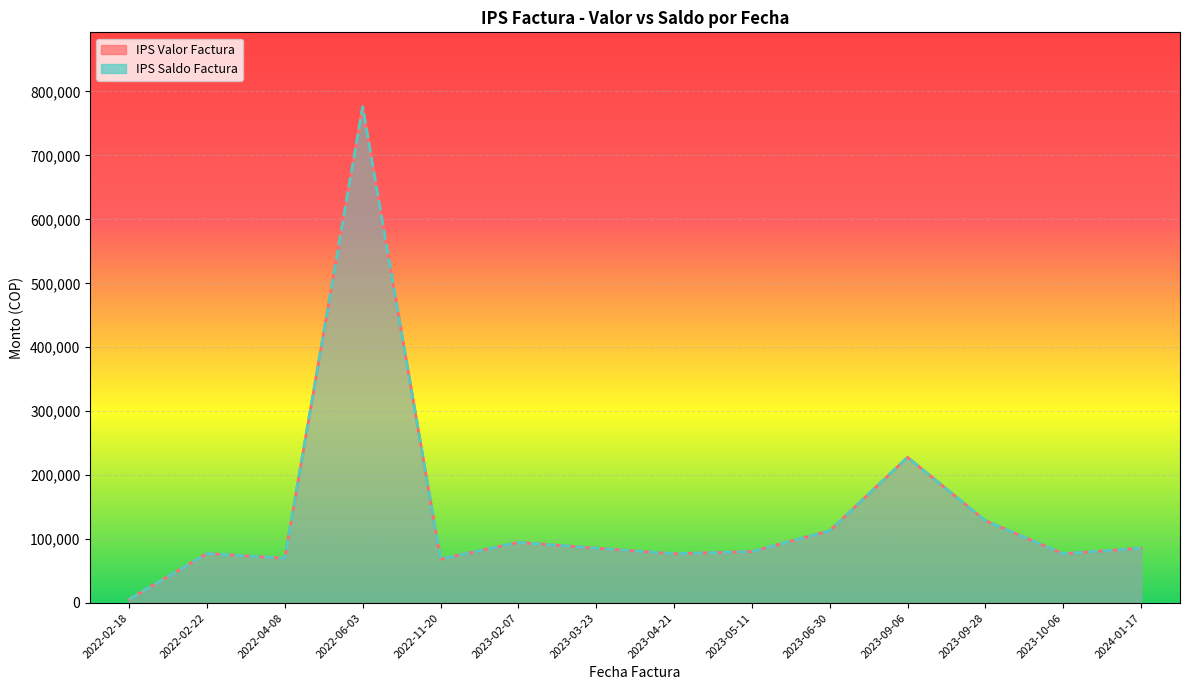

Is it true that IPS Saldo Factura equals 112085 at 2022-02-22?

False